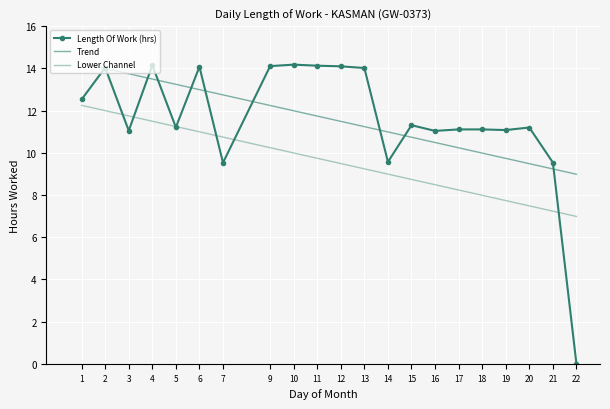

What is the value of the Lower Channel point at the 18th from the left?

7.7